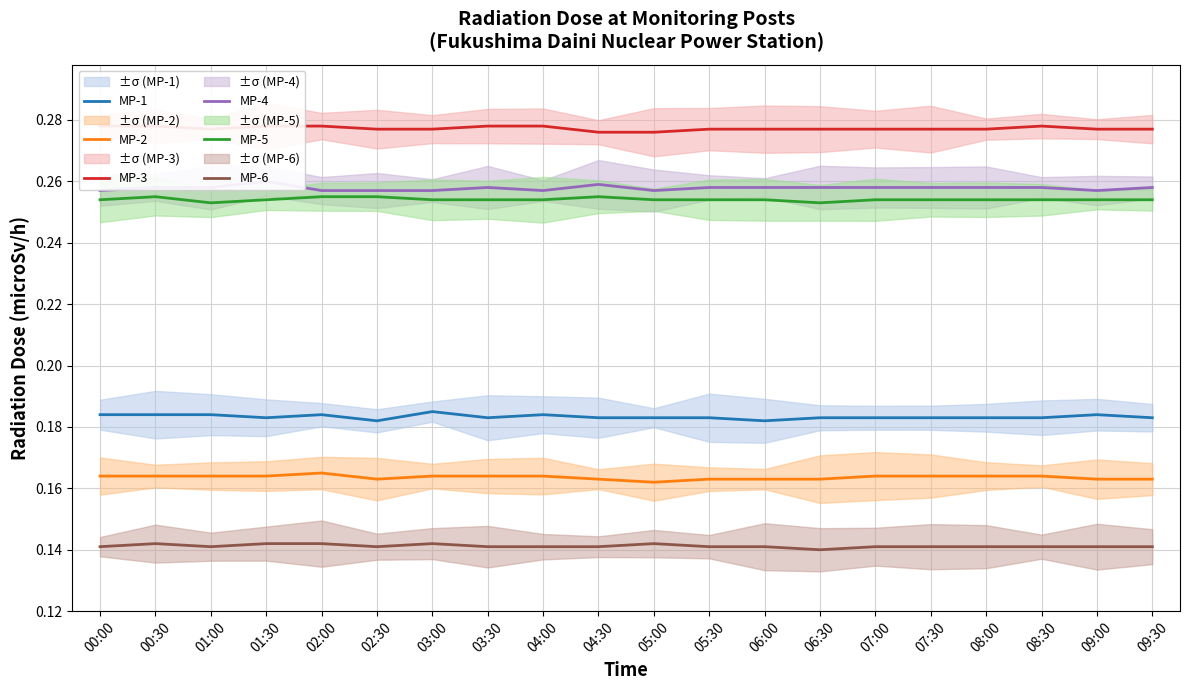

Count the number of data series in this chart.

6